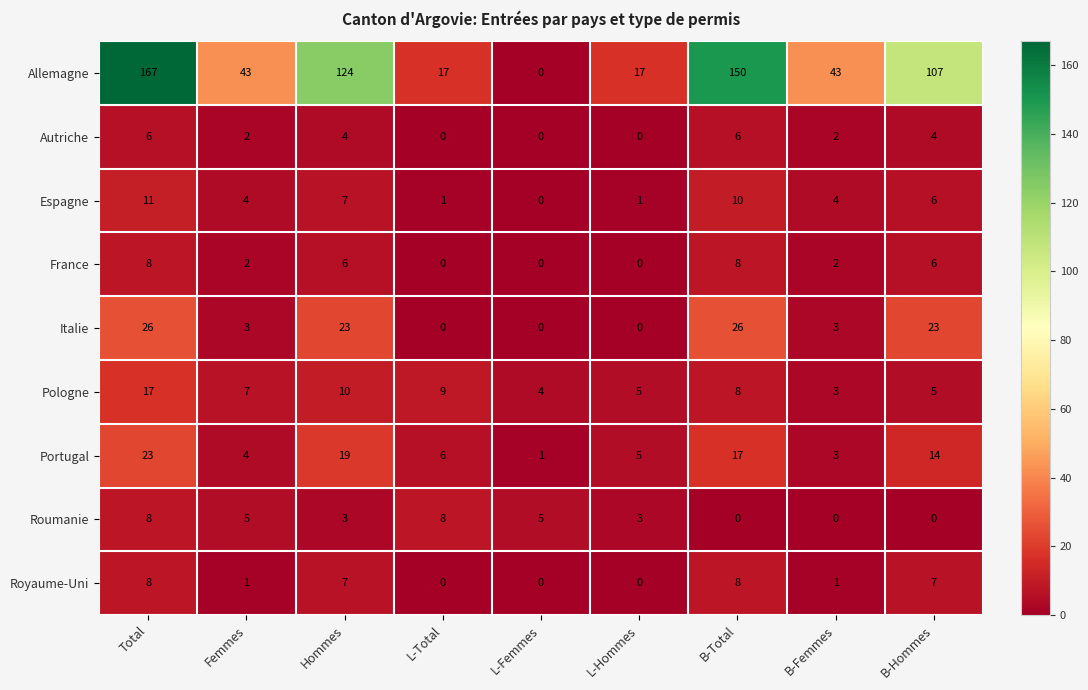

The value of Allemagne at L-Hommes is 17. True or false?

True